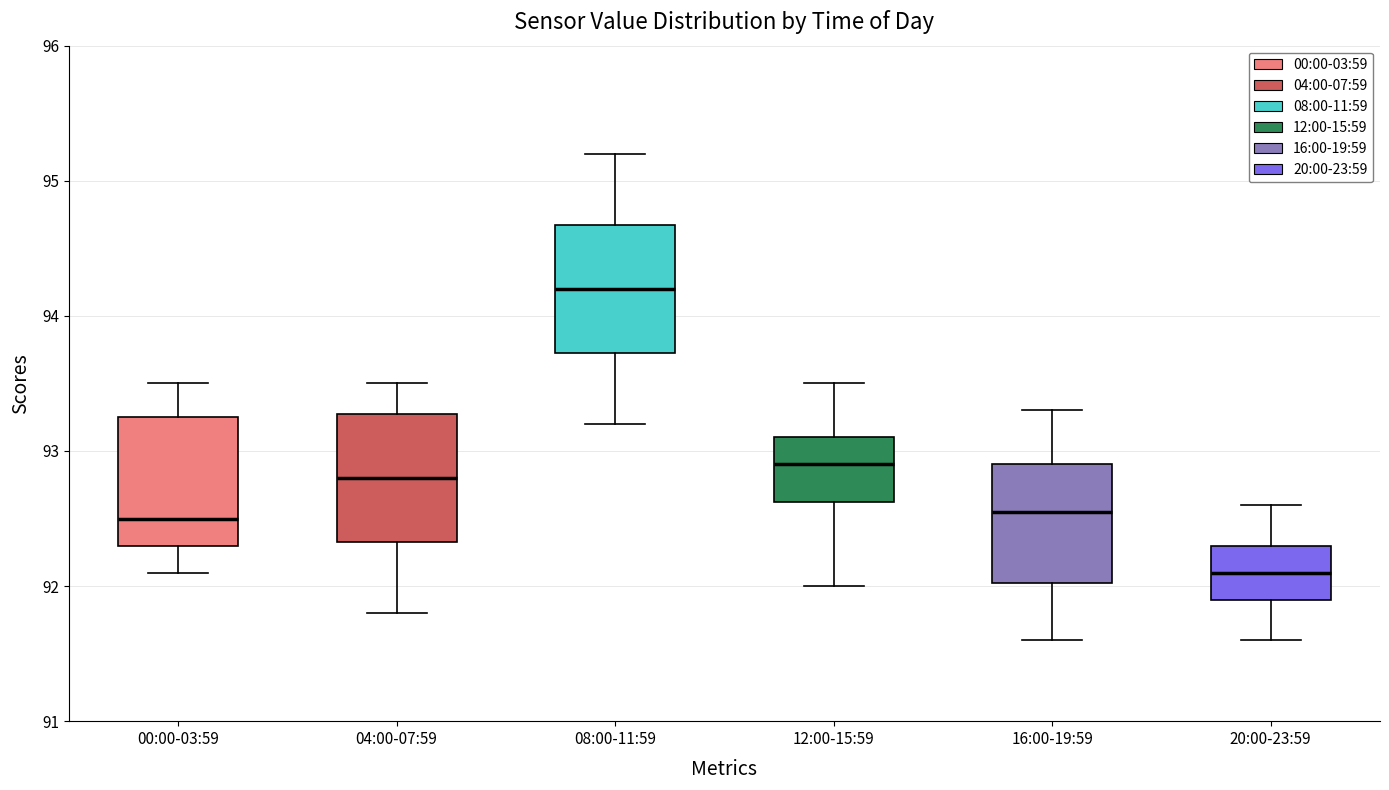

Where is the lower edge of the box for 20:00-23:59 on the y-axis? The values are not printed on the chart, so give them approximately, as read against the axis.

91.9